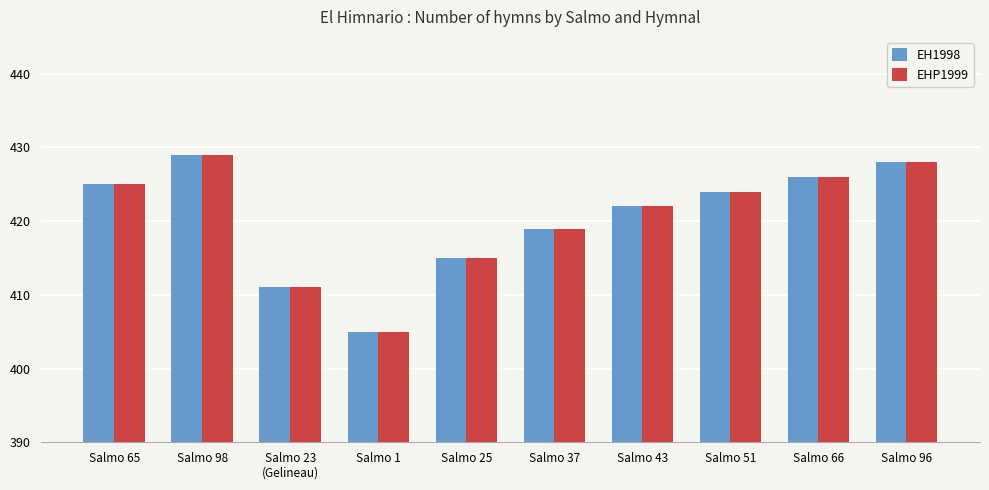

What is the average value of the EH1998 series?

420